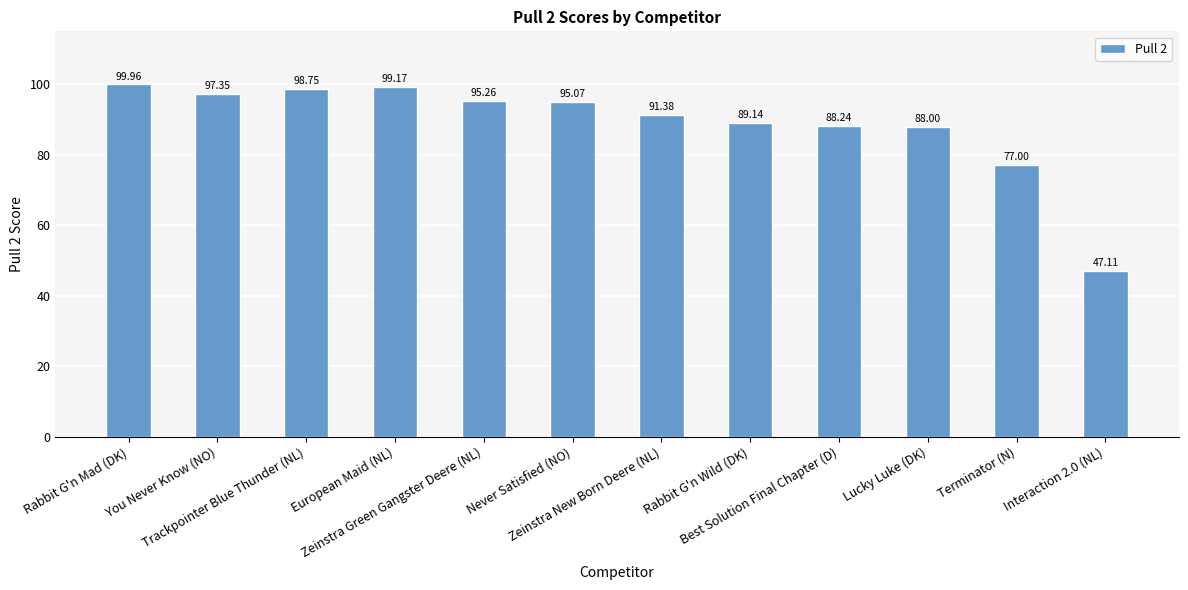

What is the label of the 3rd bar from the right?

Lucky Luke (DK)